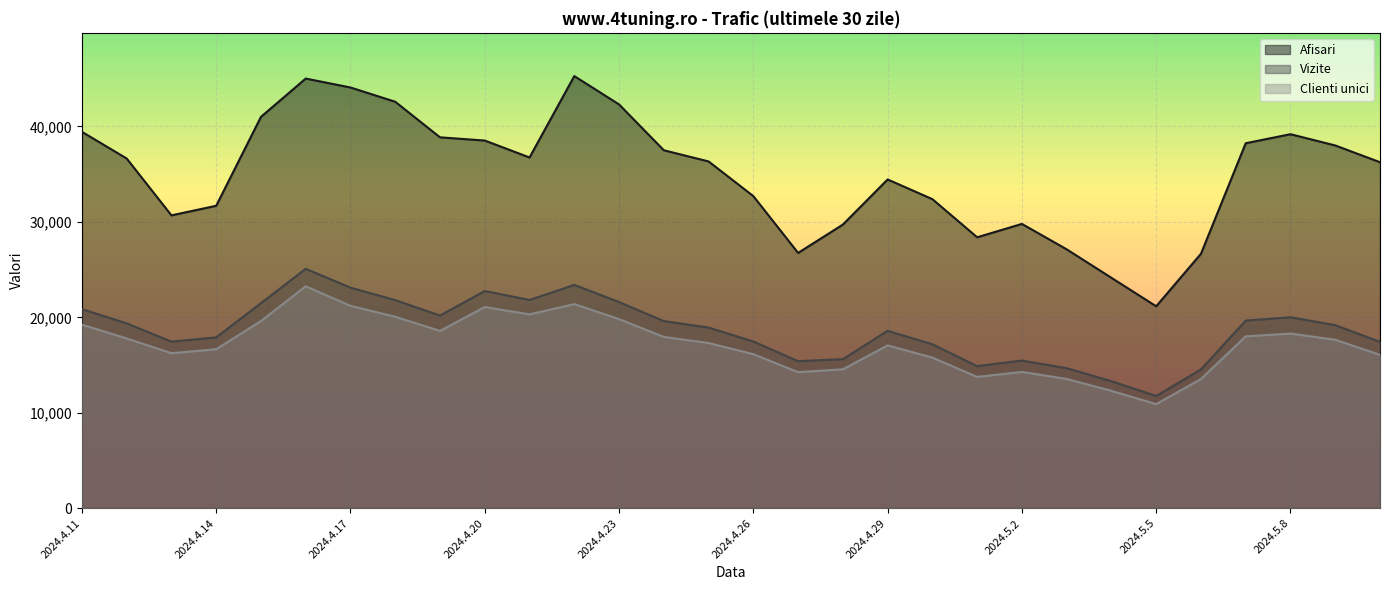

At which label does Clienti unici reach its minimum?

2024.5.5